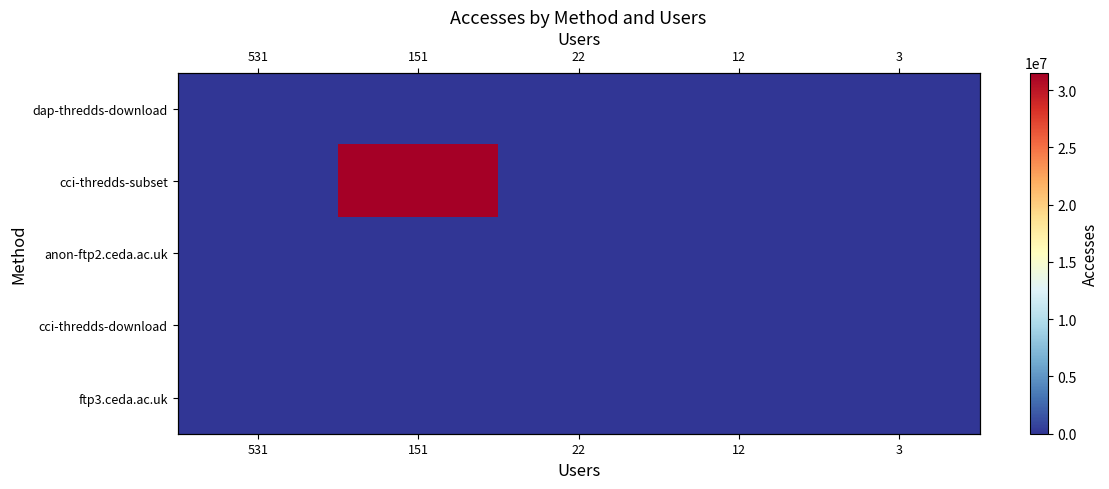

How many data points does each series have?

5